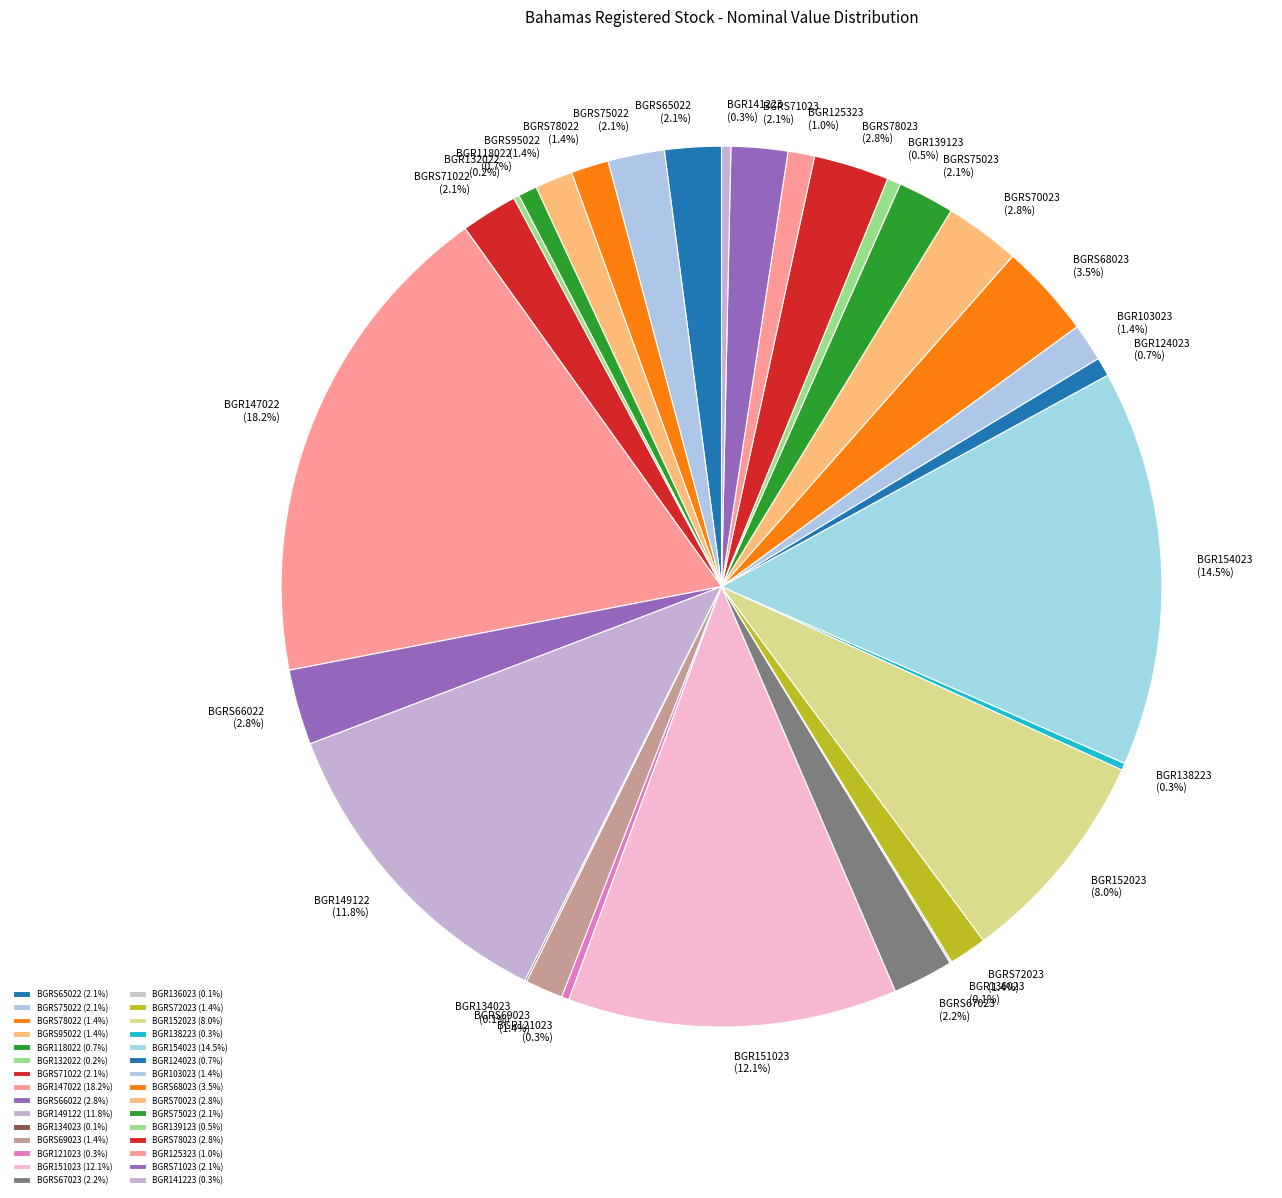

To the nearest percent, what portion does BGRS71023 represent?

2%